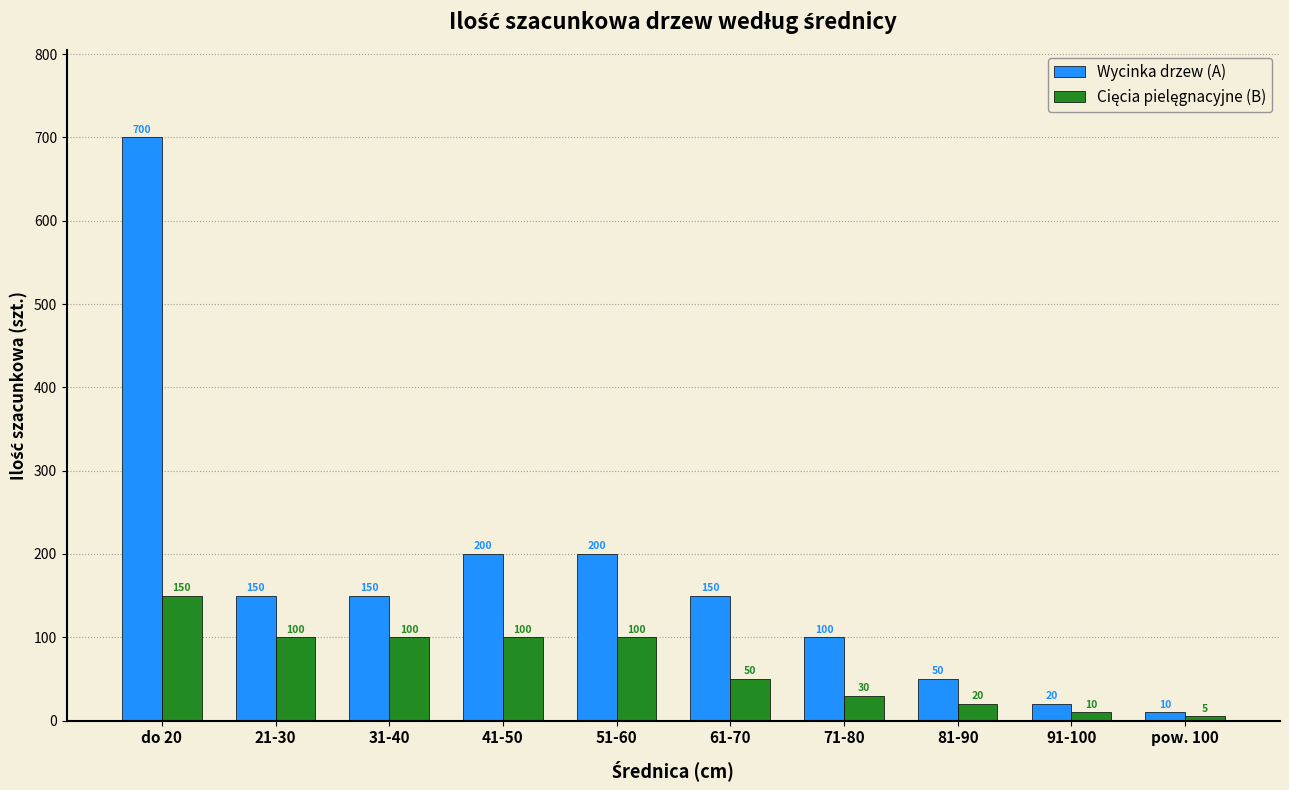

Which series has the largest total across all categories?

Wycinka drzew (A)